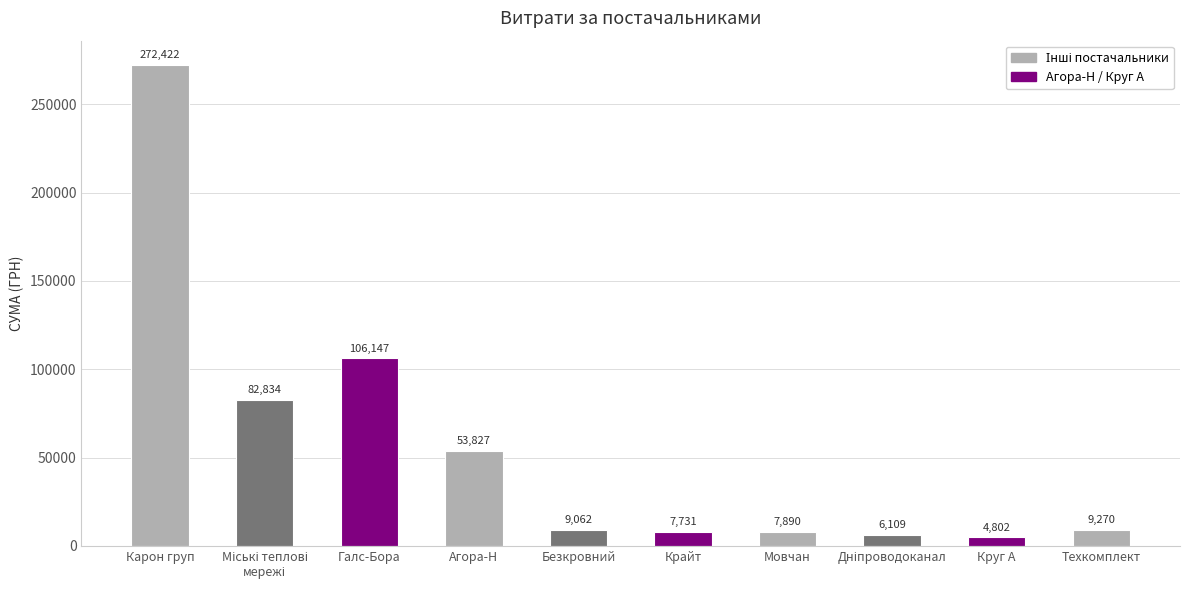

How many values are below 9270?

5